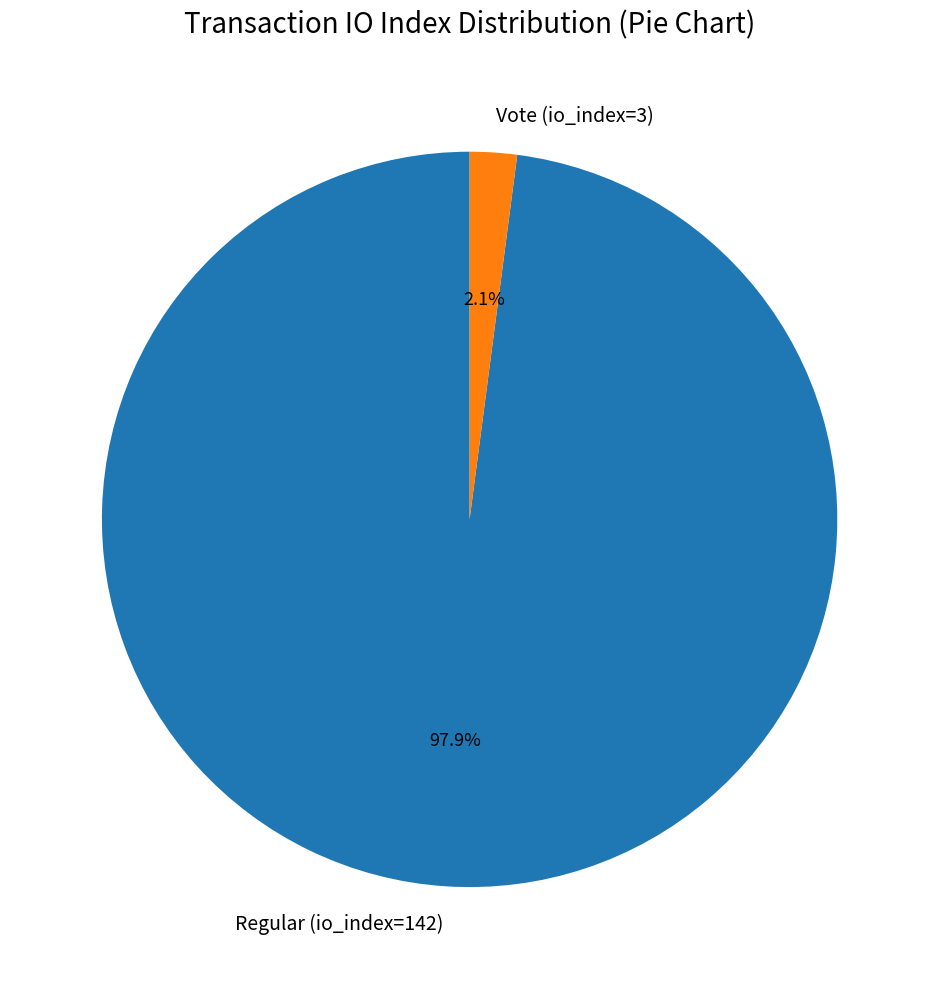

Between Regular (io_index=142) and Vote (io_index=3), which is larger?

Regular (io_index=142)